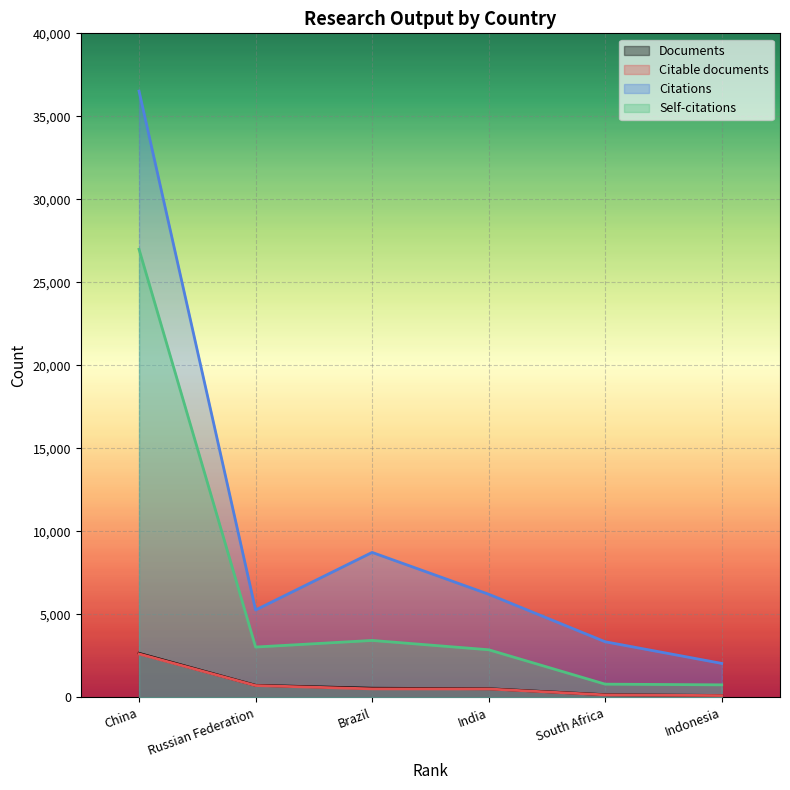

True or false: Citable documents and Citations intersect in this chart.

False